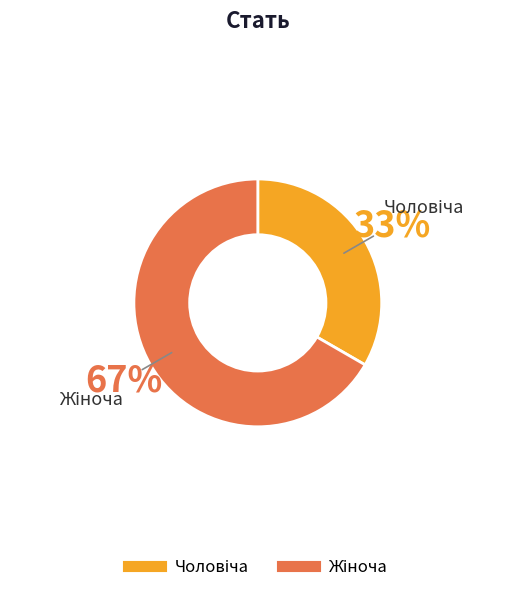

Is there any slice that represents more than half of the pie?

Yes